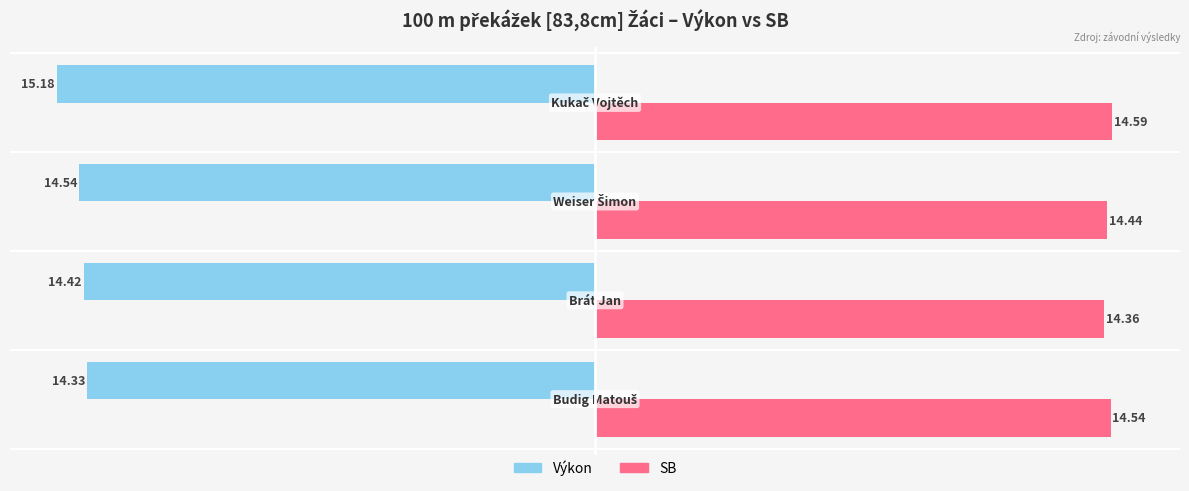

Which series has the largest total across all categories?

SB